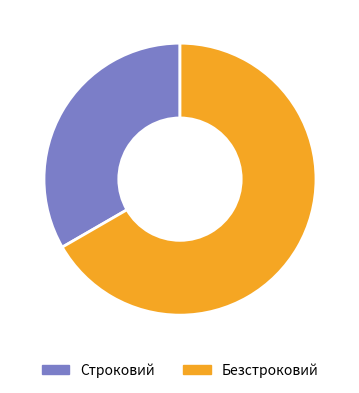

Is there a majority slice in this chart?

Yes